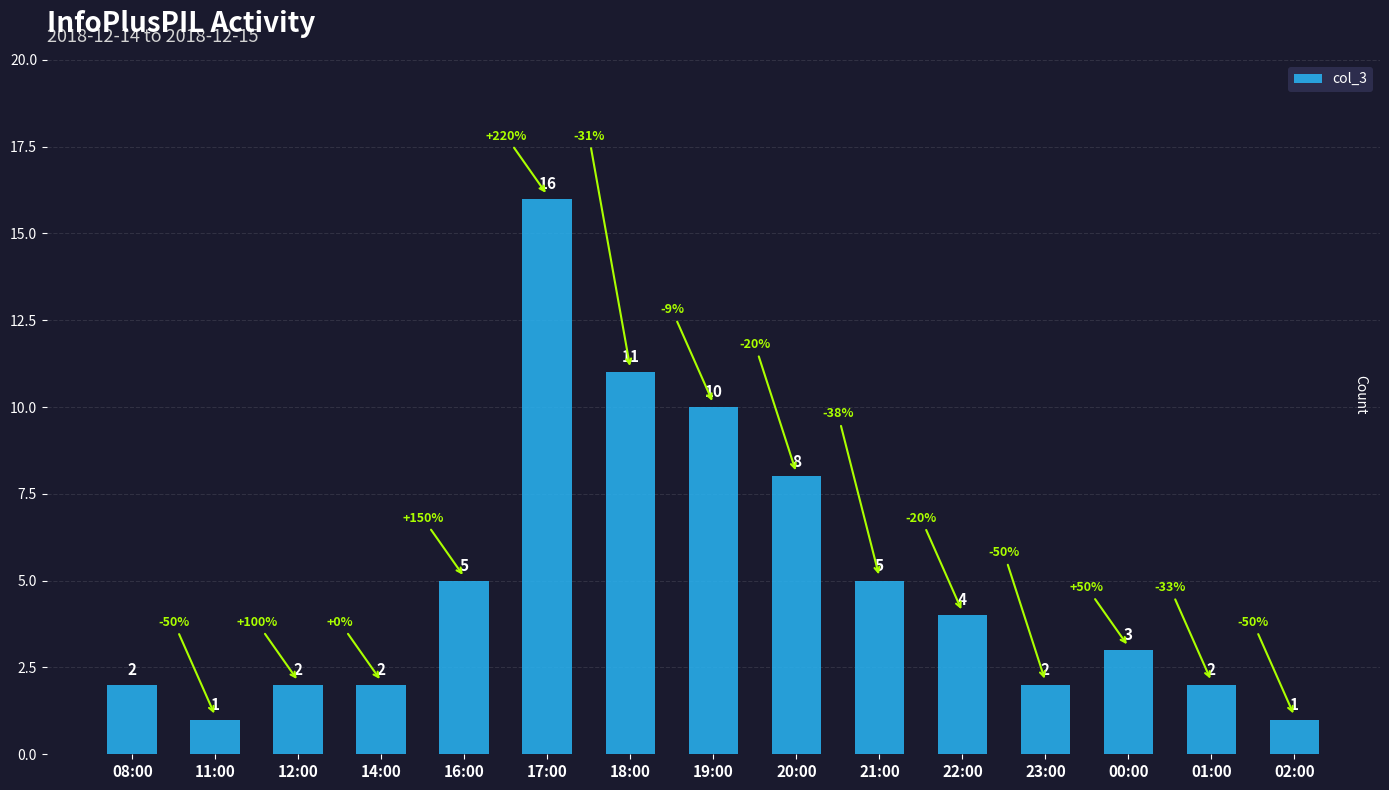

What is the label of the 4th bar from the left?

14:00